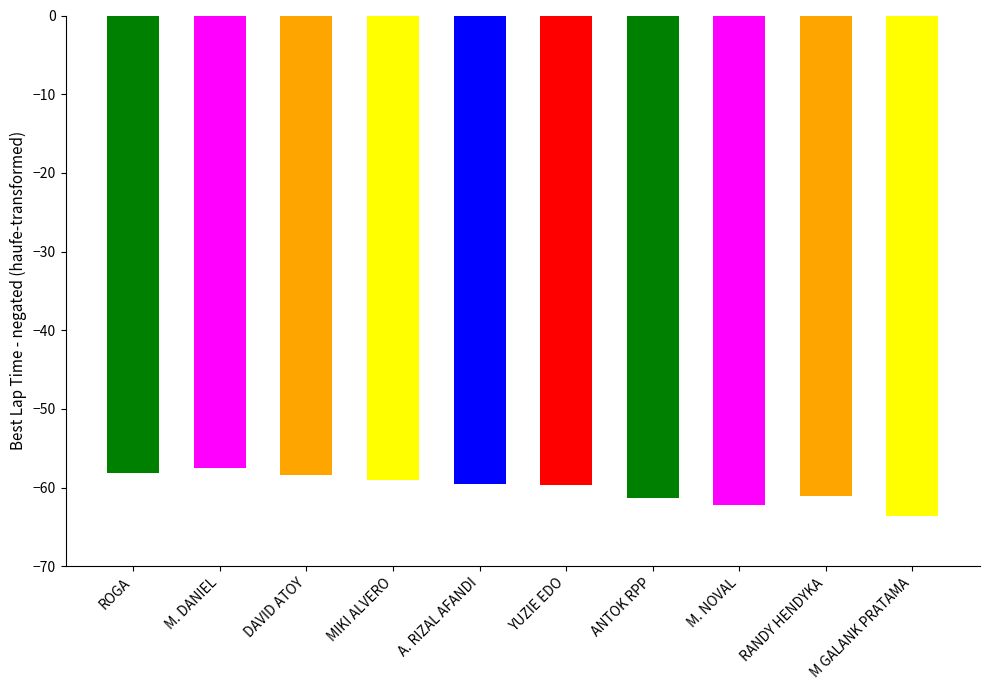

Is it true that the value at ROGA is -15.8?

False